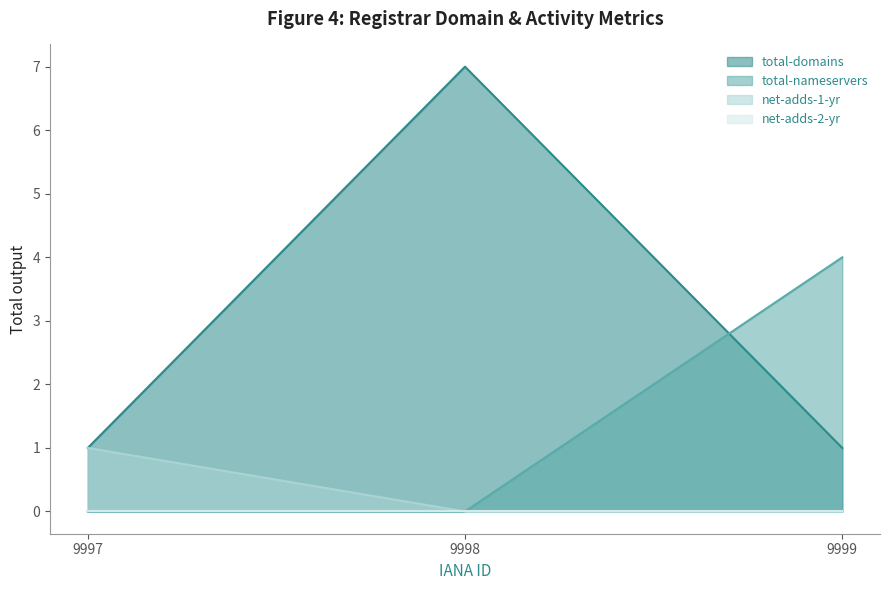

The value of net-adds-1-yr at 9998 is 1. True or false?

False